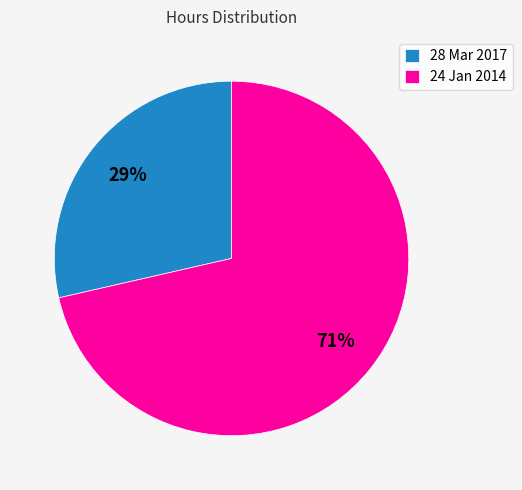

Is there a majority slice in this chart?

Yes